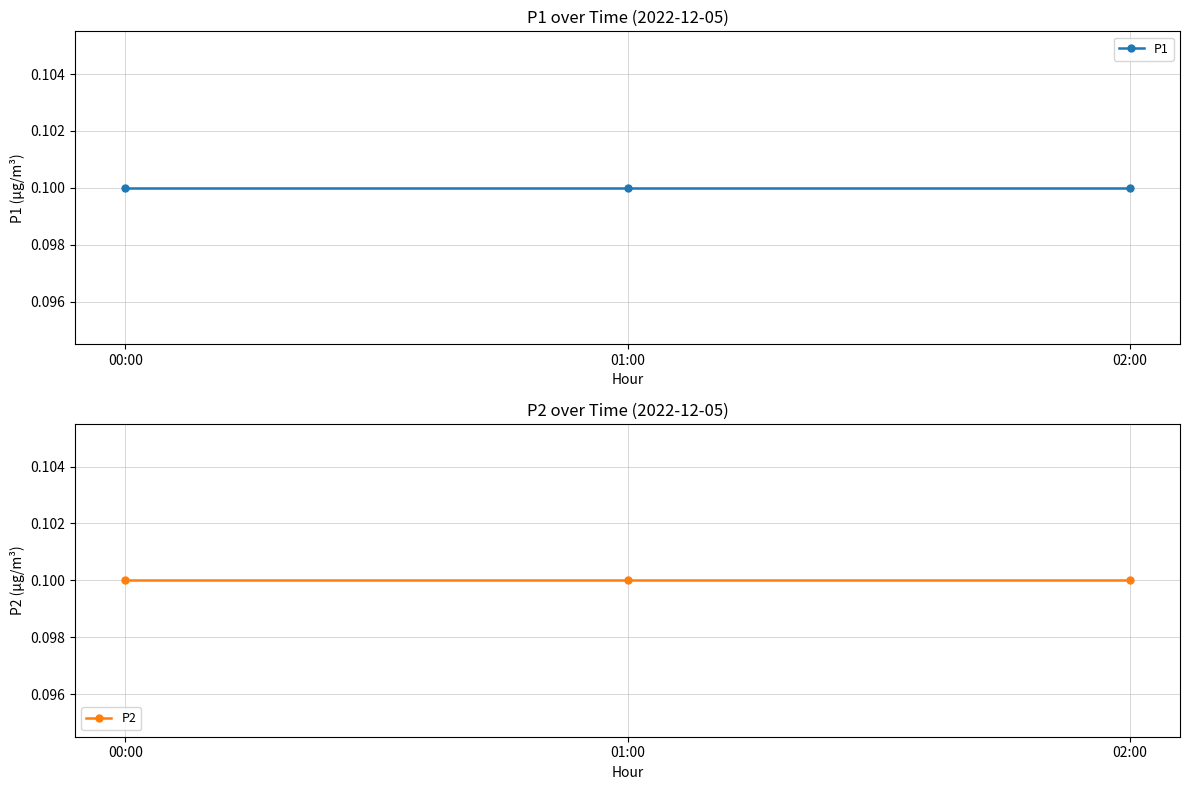

What are all the series names shown in the legend?

P1, P2